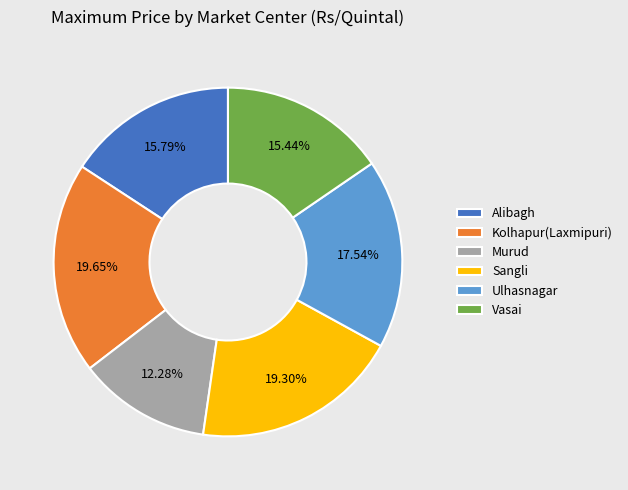

Which category has the smallest portion of the pie?

Murud